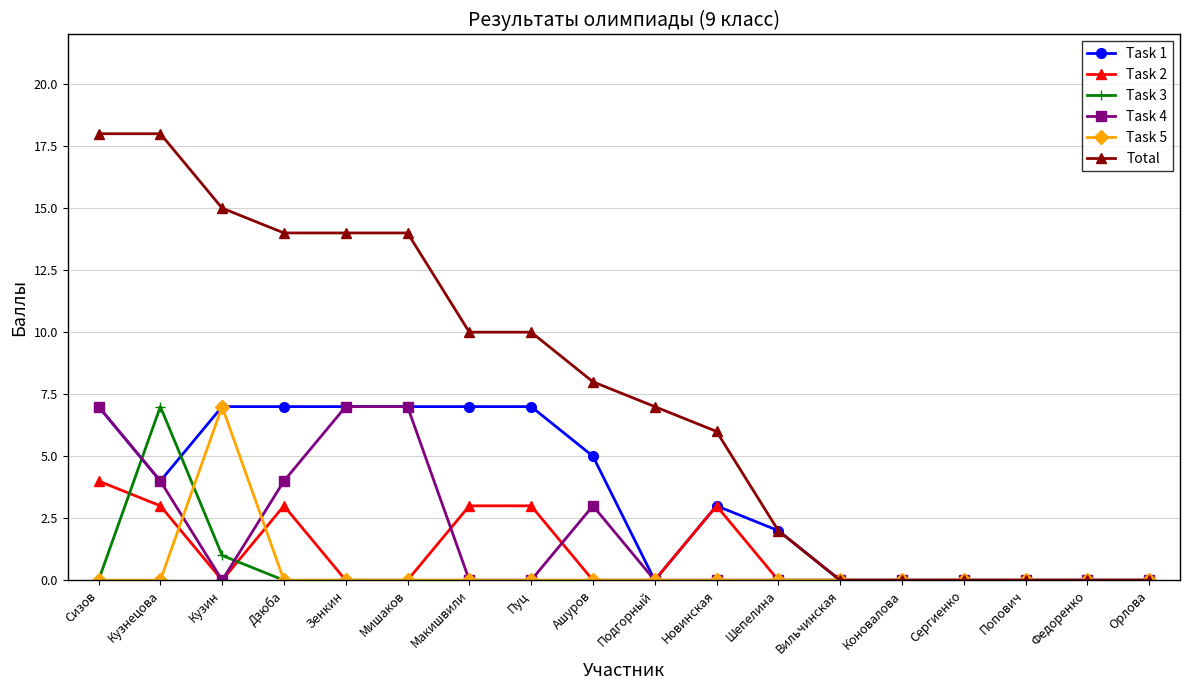

The Total series shows 17 at Пуц. True or false?

False